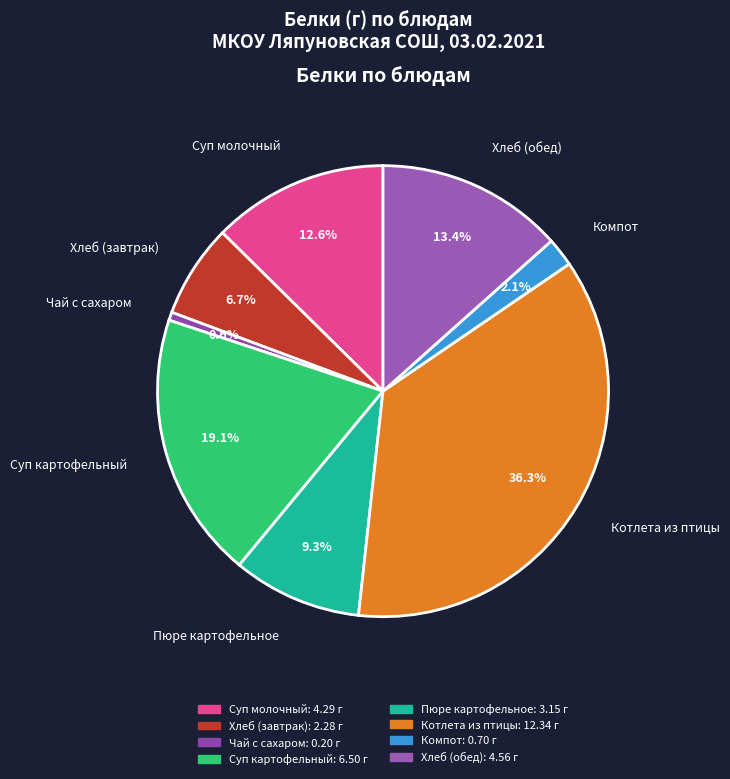

What is the smallest slice in the pie chart?

Чай с сахаром